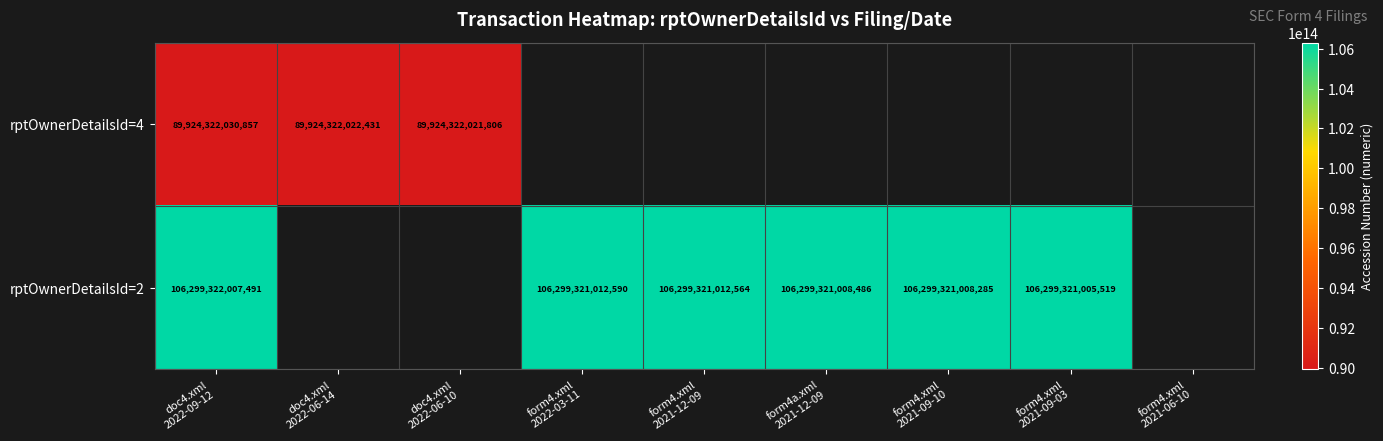

How many values in the rptOwnerDetailsId=2 series exceed 106299321012564?

2